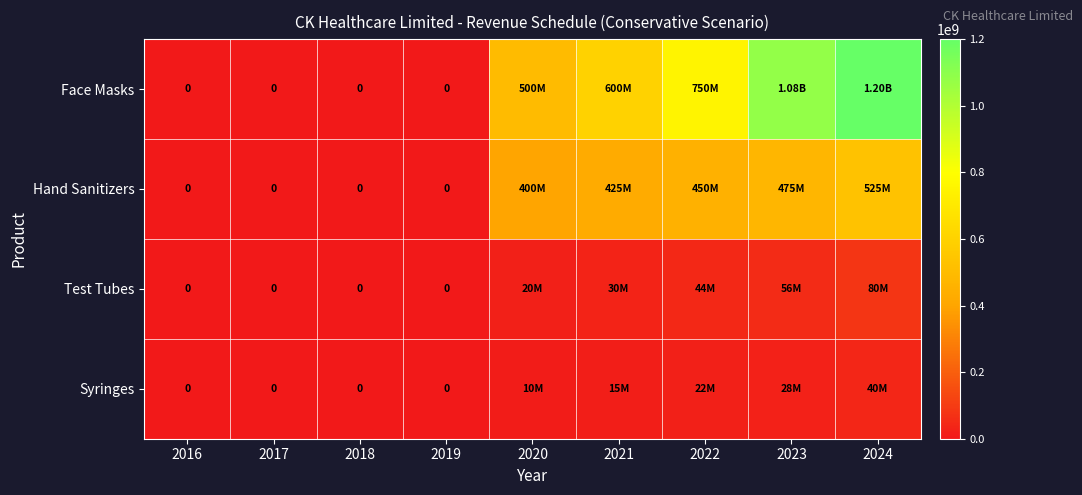

What is the sum of all Hand Sanitizers values?

2275000000